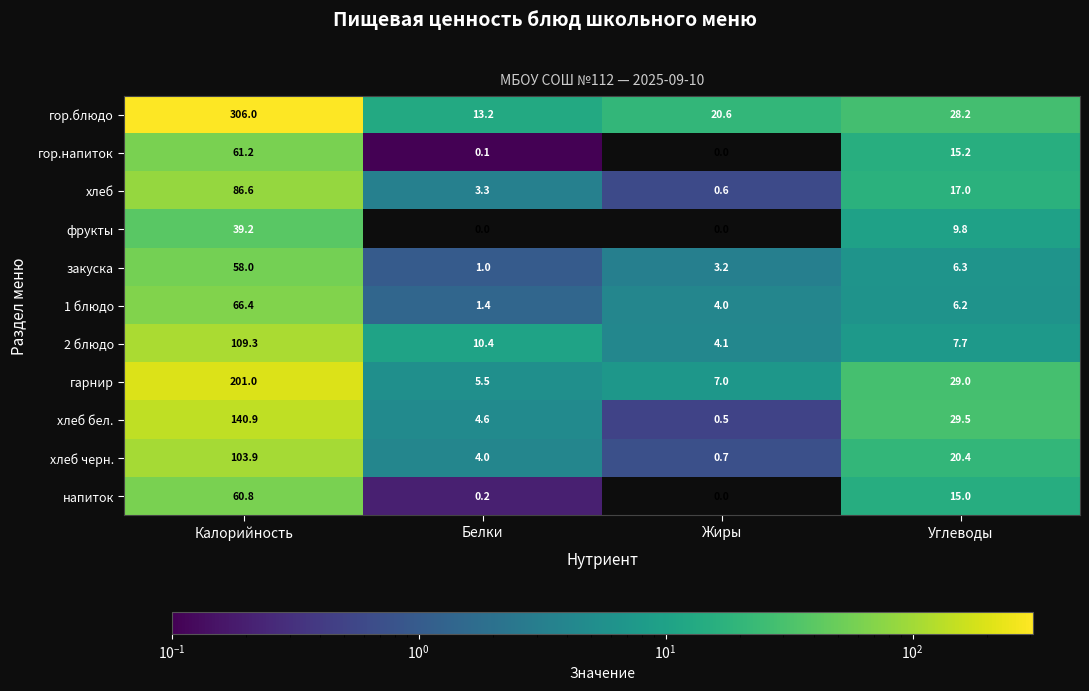

What is the highest value of the гор.напиток series?

61.2